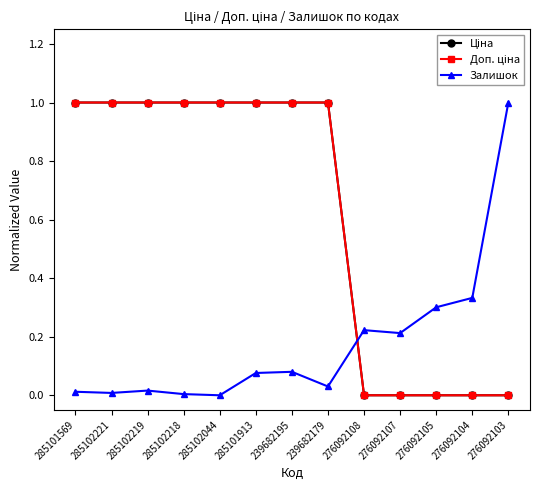

What is the value of the Доп. ціна point at the 5th from the left?

1.0